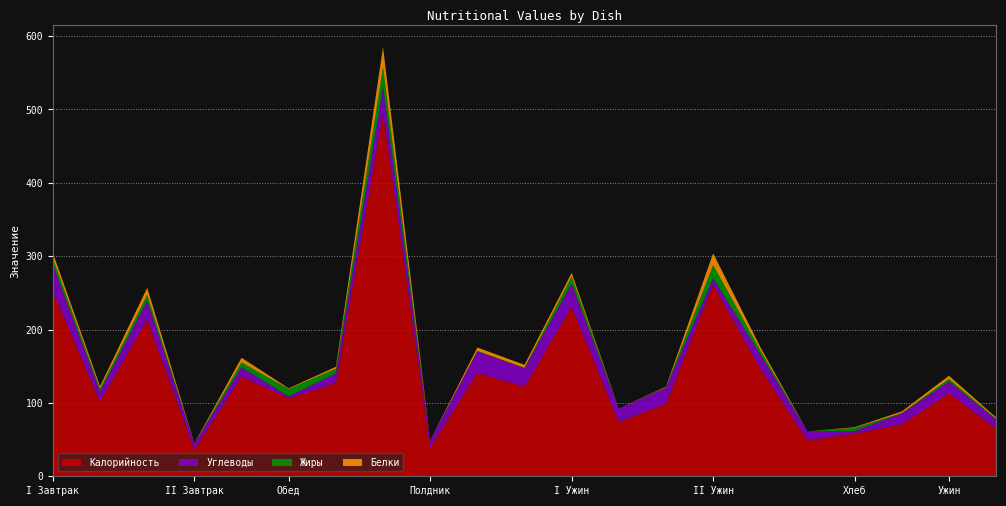

Reading left to right, what are all the values shown in this chart?

Углеводы: КАША ПШЕННАЯ ЖИДКАЯ=36.2	КОФЕЙНЫЙ НАПИТОК=13.4	БУТЕРБРОД С СЫРОМ=25.2	ЧАЙ С САХАРОМ=8.5	БУТЕРБРОД С СЕЛЬДЬЮ=12.5	САЛАТ ИЗ СВЕЖИХ ОГУРЦОВ=2.9	БОРЩ С КАПУСТОЙ И КАРТОФЕЛЕМ=13.0	ЖАРКОЕ ПО-ДОМАШНЕМУ=35.7	КОМПОТ ИЗ СУХОФРУКТОВ=9.7	хлеб пшеничный=29.3	ХЛЕБ РЖАНОЙ=25.4	КОРЖИКИ МОЛОЧНЫЕ=31.3	НАПИТОК ВИТАМИНИЗИРОВАННЫЙ=18.4	ГРУША=21.8	ЗРАЗЫ РУБЛЕНЫЕ ИЗ ГОВЯДИНЫ (ПАРОВЫЕ)=8.9	ГАРНИР ОВОЩНОЙ СБОРНЫЙ=19.0	КИСЕЛЬ ИЗ КУРАГИ=12.2	ИКРА КАБАЧКОВАЯ=3.7	ХЛЕБ РЖАНОЙ=14.8	СНЕЖОК 2,5% ЖИРНОСТИ=16.0	БАТОН=12.5
Белки: КАША ПШЕННАЯ ЖИДКАЯ=7.6	КОФЕЙНЫЙ НАПИТОК=3.6	БУТЕРБРОД С СЫРОМ=9.8	ЧАЙ С САХАРОМ=0.4	БУТЕРБРОД С СЕЛЬДЬЮ=6.4	САЛАТ ИЗ СВЕЖИХ ОГУРЦОВ=0.9	БОРЩ С КАПУСТОЙ И КАРТОФЕЛЕМ=2.6	ЖАРКОЕ ПО-ДОМАШНЕМУ=27.9	КОМПОТ ИЗ СУХОФРУКТОВ=0.0	хлеб пшеничный=4.6	ХЛЕБ РЖАНОЙ=4.0	КОРЖИКИ МОЛОЧНЫЕ=5.1	НАПИТОК ВИТАМИНИЗИРОВАННЫЙ=0.0	ГРУША=0.8	ЗРАЗЫ РУБЛЕНЫЕ ИЗ ГОВЯДИНЫ (ПАРОВЫЕ)=16.1	ГАРНИР ОВОЩНОЙ СБОРНЫЙ=4.4	КИСЕЛЬ ИЗ КУРАГИ=0.0	ИКРА КАБАЧКОВАЯ=0.9	ХЛЕБ РЖАНОЙ=2.3	СНЕЖОК 2,5% ЖИРНОСТИ=4.4	БАТОН=1.9
Жиры: КАША ПШЕННАЯ ЖИДКАЯ=8.5	КОФЕЙНЫЙ НАПИТОК=3.7	БУТЕРБРОД С СЫРОМ=8.0	ЧАЙ С САХАРОМ=0.0	БУТЕРБРОД С СЕЛЬДЬЮ=6.7	САЛАТ ИЗ СВЕЖИХ ОГУРЦОВ=10.1	БОРЩ С КАПУСТОЙ И КАРТОФЕЛЕМ=6.6	ЖАРКОЕ ПО-ДОМАШНЕМУ=26.6	КОМПОТ ИЗ СУХОФРУКТОВ=0.0	хлеб пшеничный=0.6	ХЛЕБ РЖАНОЙ=0.5	КОРЖИКИ МОЛОЧНЫЕ=9.9	НАПИТОК ВИТАМИНИЗИРОВАННЫЙ=0.0	ГРУША=0.6	ЗРАЗЫ РУБЛЕНЫЕ ИЗ ГОВЯДИНЫ (ПАРОВЫЕ)=17.9	ГАРНИР ОВОЩНОЙ СБОРНЫЙ=5.8	КИСЕЛЬ ИЗ КУРАГИ=0.0	ИКРА КАБАЧКОВАЯ=4.3	ХЛЕБ РЖАНОЙ=0.3	СНЕЖОК 2,5% ЖИРНОСТИ=3.6	БАТОН=0.8
Калорийность: КАША ПШЕННАЯ ЖИДКАЯ=252.0	КОФЕЙНЫЙ НАПИТОК=102.0	БУТЕРБРОД С СЫРОМ=214.0	ЧАЙ С САХАРОМ=36.0	БУТЕРБРОД С СЕЛЬДЬЮ=136.0	САЛАТ ИЗ СВЕЖИХ ОГУРЦОВ=106.0	БОРЩ С КАПУСТОЙ И КАРТОФЕЛЕМ=127.0	ЖАРКОЕ ПО-ДОМАШНЕМУ=495.0	КОМПОТ ИЗ СУХОФРУКТОВ=39.0	хлеб пшеничный=141.0	ХЛЕБ РЖАНОЙ=122.0	КОРЖИКИ МОЛОЧНЫЕ=231.0	НАПИТОК ВИТАМИНИЗИРОВАННЫЙ=74.0	ГРУША=99.0	ЗРАЗЫ РУБЛЕНЫЕ ИЗ ГОВЯДИНЫ (ПАРОВЫЕ)=261.0	ГАРНИР ОВОЩНОЙ СБОРНЫЙ=147.0	КИСЕЛЬ ИЗ КУРАГИ=49.0	ИКРА КАБАЧКОВАЯ=58.0	ХЛЕБ РЖАНОЙ=71.0	СНЕЖОК 2,5% ЖИРНОСТИ=113.0	БАТОН=65.0